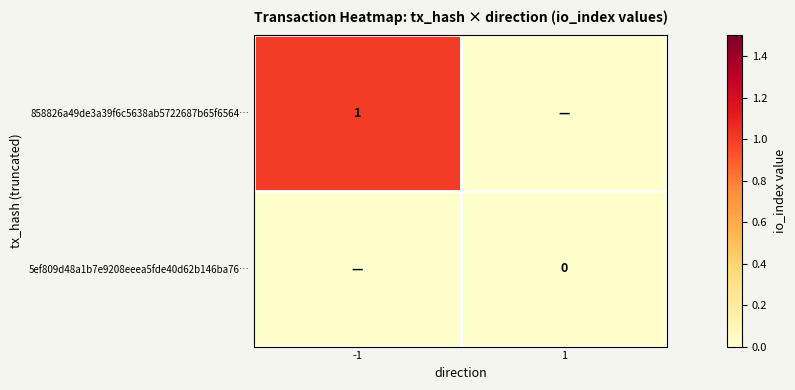

The value of 858826a49de3a39f6c5638ab5722687b65f6564… at -1 is 0. True or false?

False